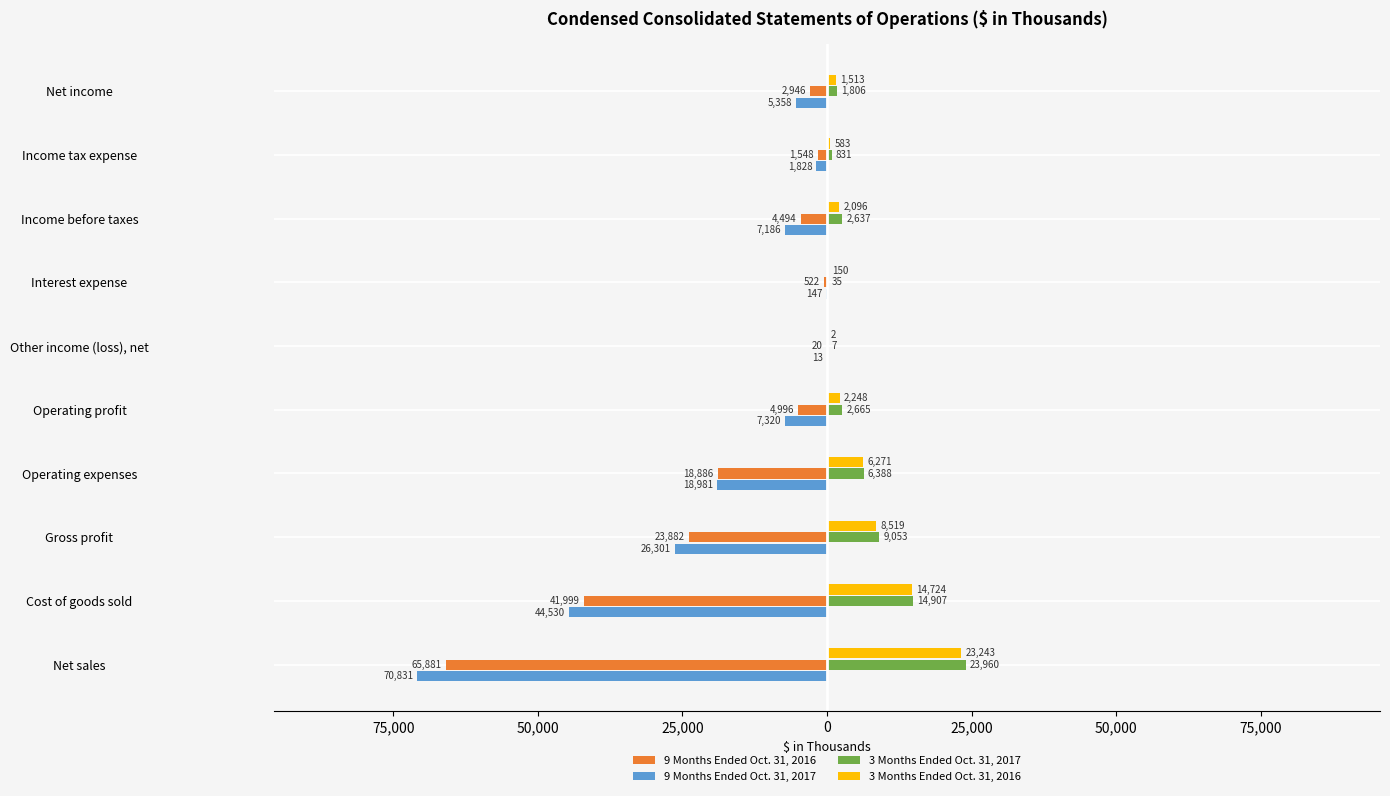

What are all the series names shown in the legend?

9 Months Ended Oct. 31, 2016, 9 Months Ended Oct. 31, 2017, 3 Months Ended Oct. 31, 2017, 3 Months Ended Oct. 31, 2016